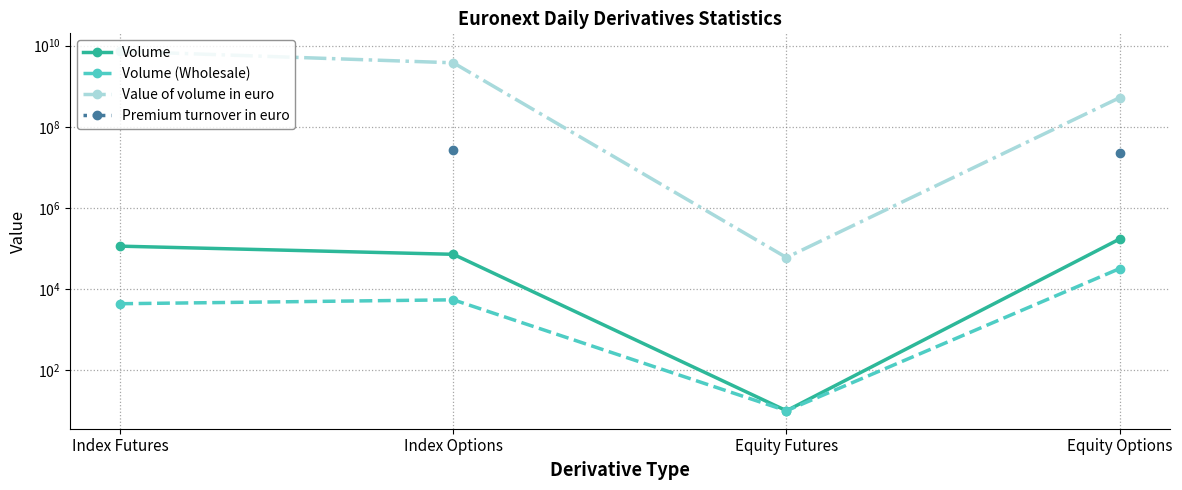

Count the number of categories in the chart.

4